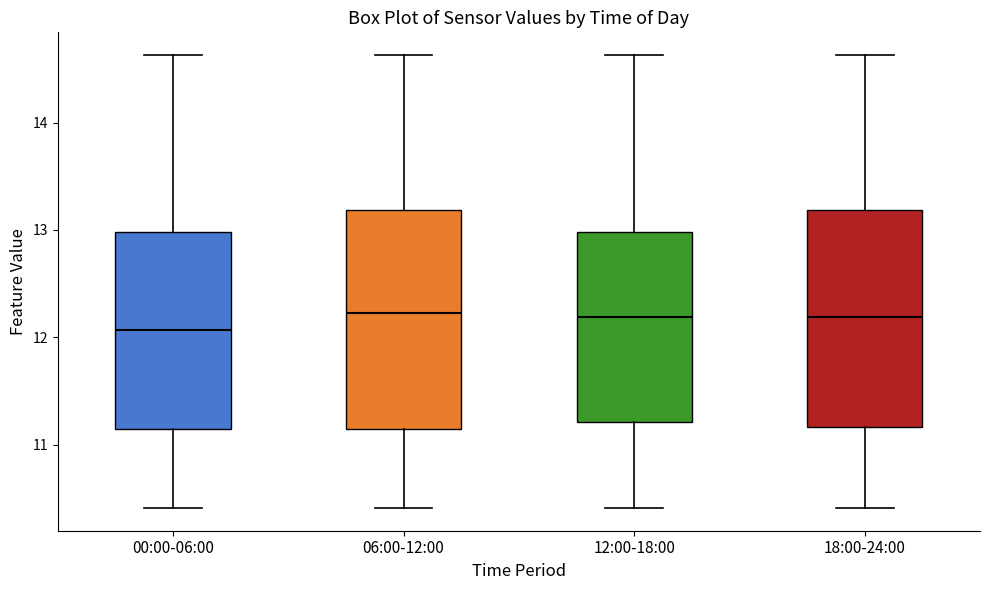

Where is the lower edge of the box for 00:00-06:00 on the y-axis? The values are not printed on the chart, so give them approximately, as read against the axis.

11.1